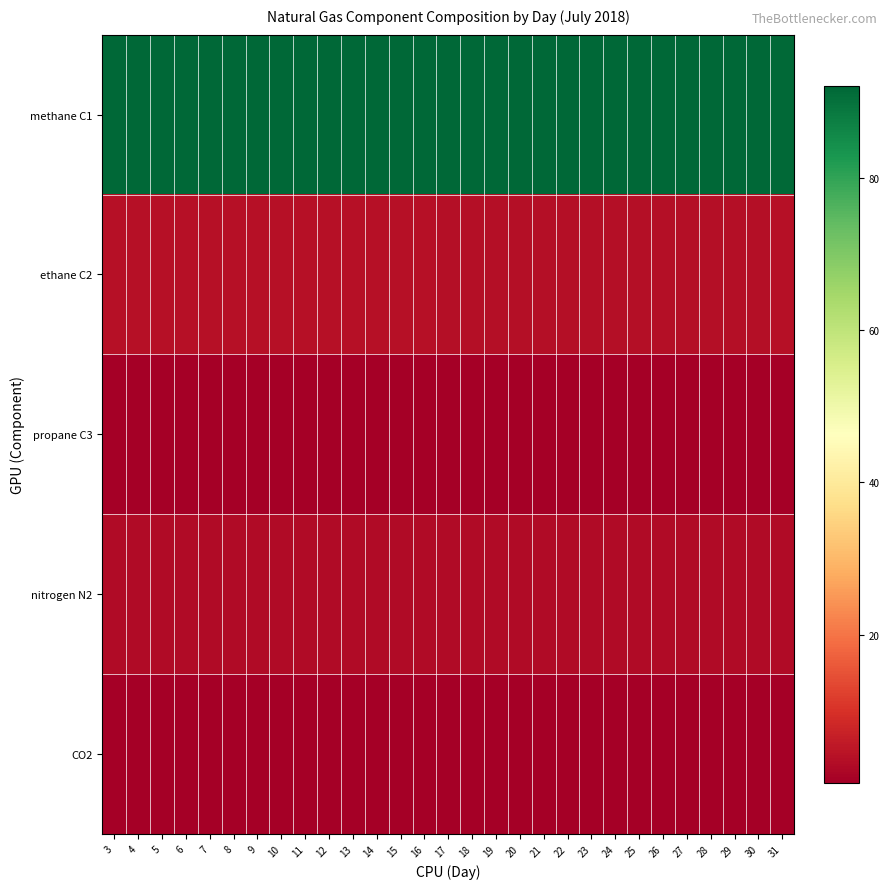

Between 17 and 19, which series saw the biggest shift?

methane C1